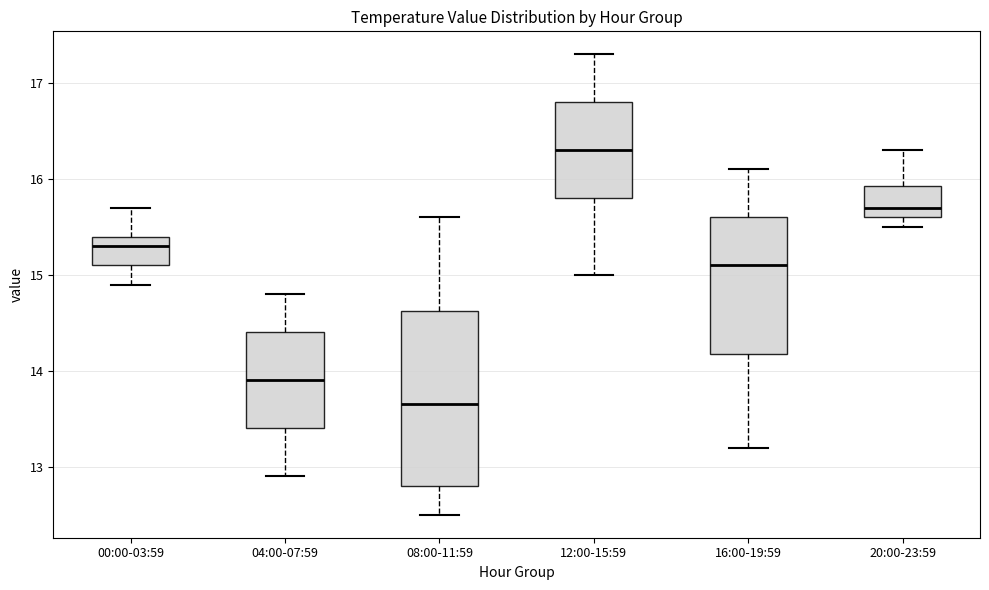

Which box is the tallest, from its lower edge to its upper edge?

08:00-11:59